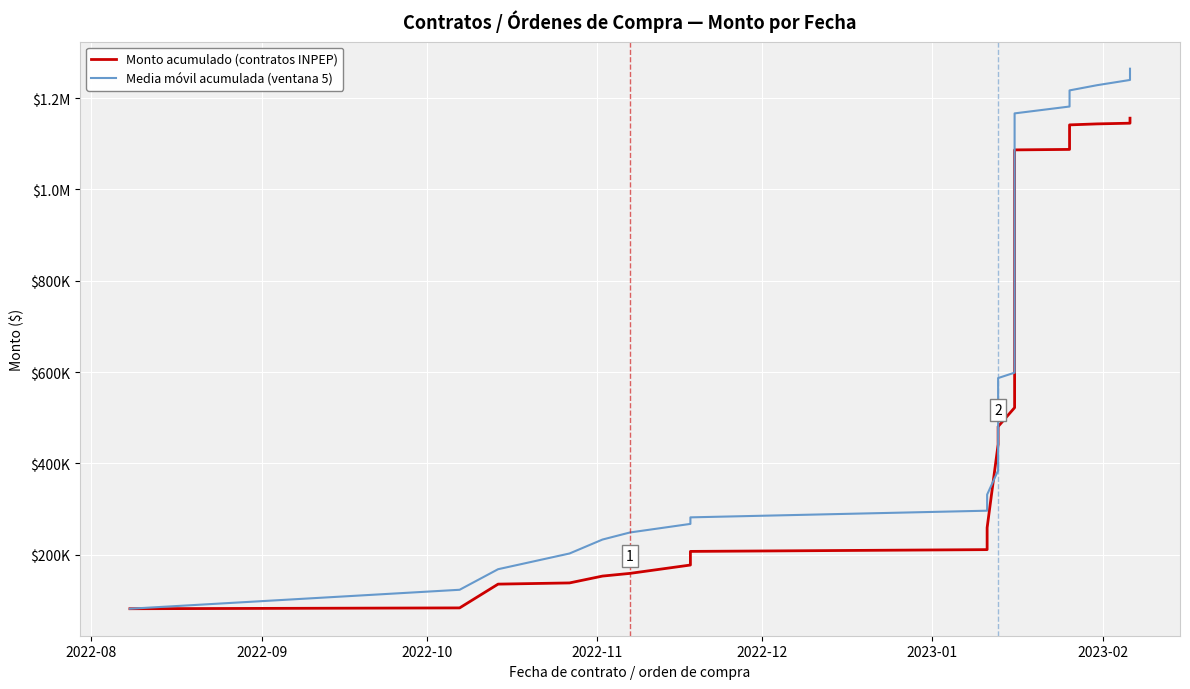

True or false: Monto acumulado (contratos INPEP) has more than 0 interior local peaks.

False